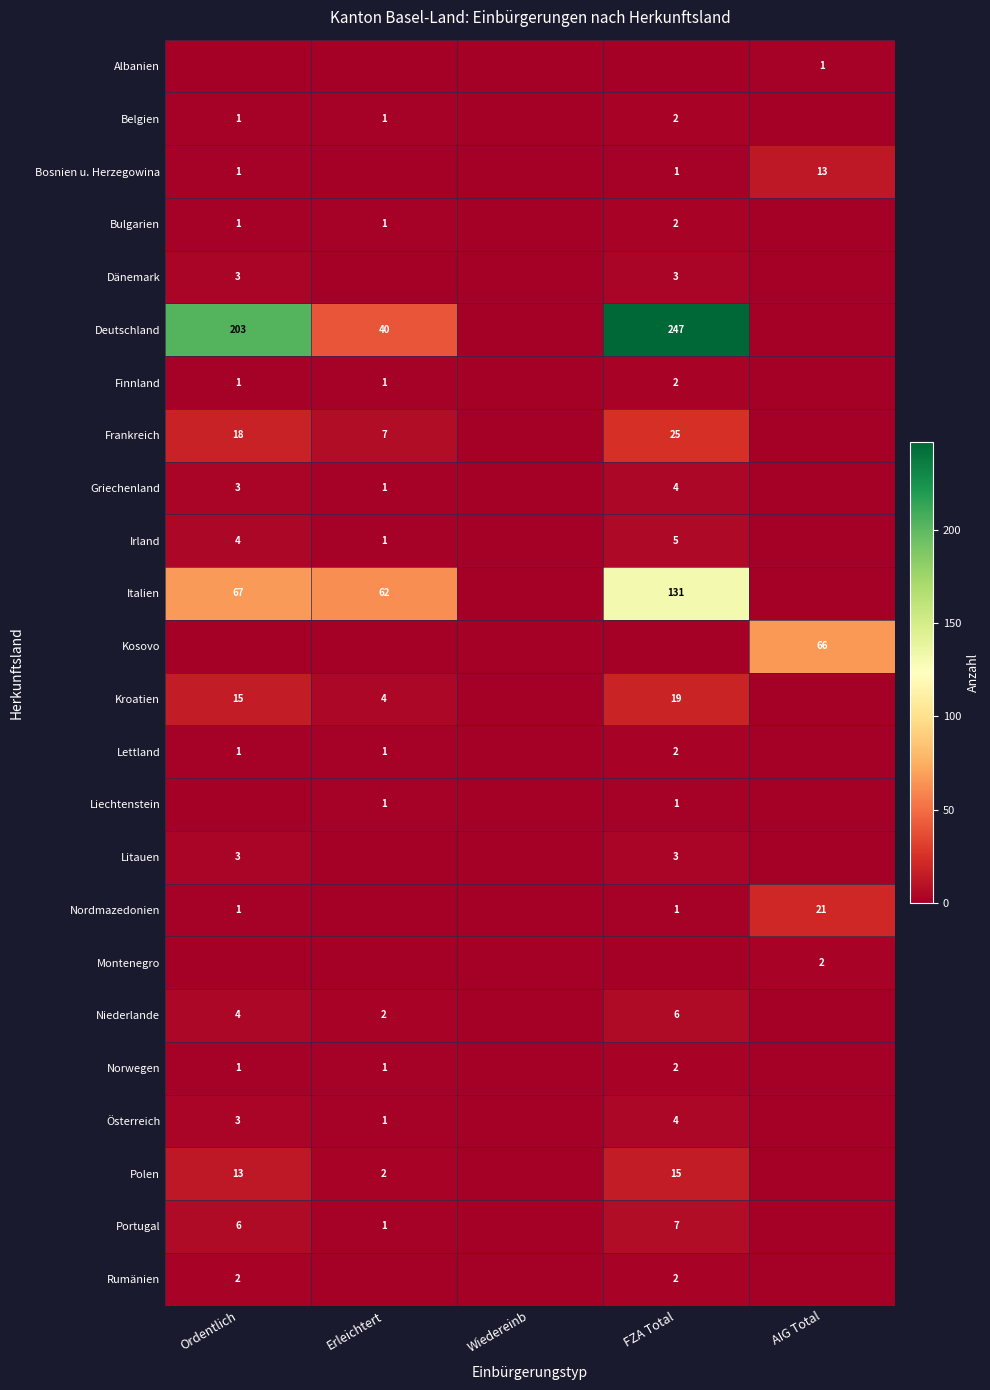

Is it true that Kroatien equals 7 at Erleichtert?

False